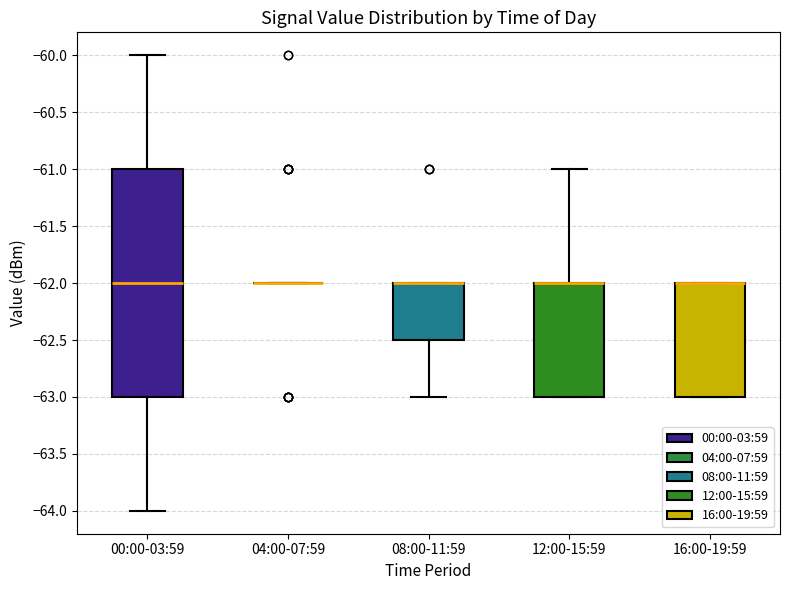

Reading left to right, transcribe this box plot: for each box, give where its median line is, the range the box spans, and where its two whiskers end, as read against the y-axis. The values are not printed on the chart, so give them approximately, as read against the axis.

00:00-03:59: median -62.0, box -63.0 to -61.0, whiskers -64.0 to -60.0
04:00-07:59: box collapsed to a line at -62.0, whiskers -62.0 to -62.0
08:00-11:59: median -62.0 (drawn on the box's upper edge), box -62.5 to -62.0, whiskers -63.0 to -62.0
12:00-15:59: median -62.0 (drawn on the box's upper edge), box -63.0 to -62.0, whiskers -63.0 to -61.0
16:00-19:59: median -62.0 (drawn on the box's upper edge), box -63.0 to -62.0, whiskers -63.0 to -62.0